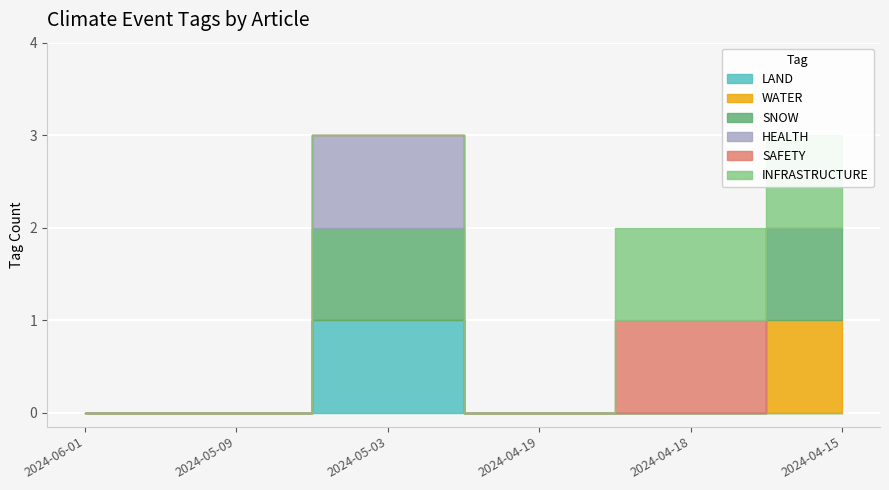

What is the sum of all INFRASTRUCTURE values?

2